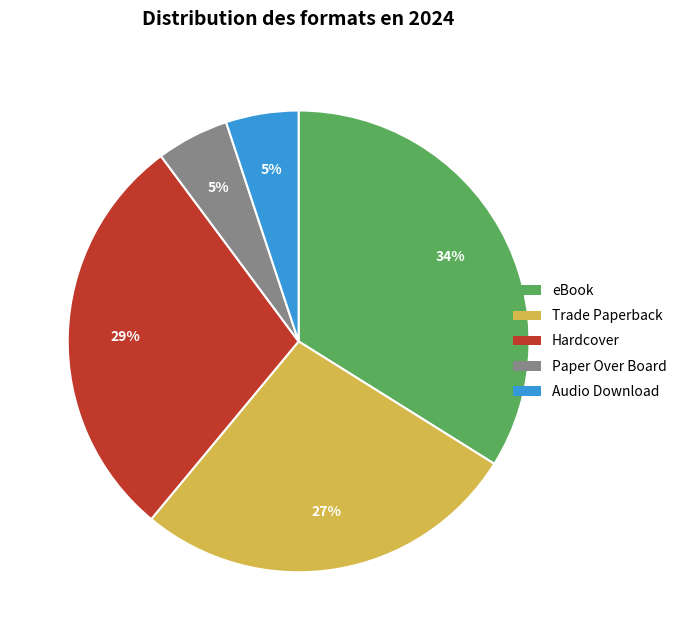

What is the largest slice in the pie chart?

eBook